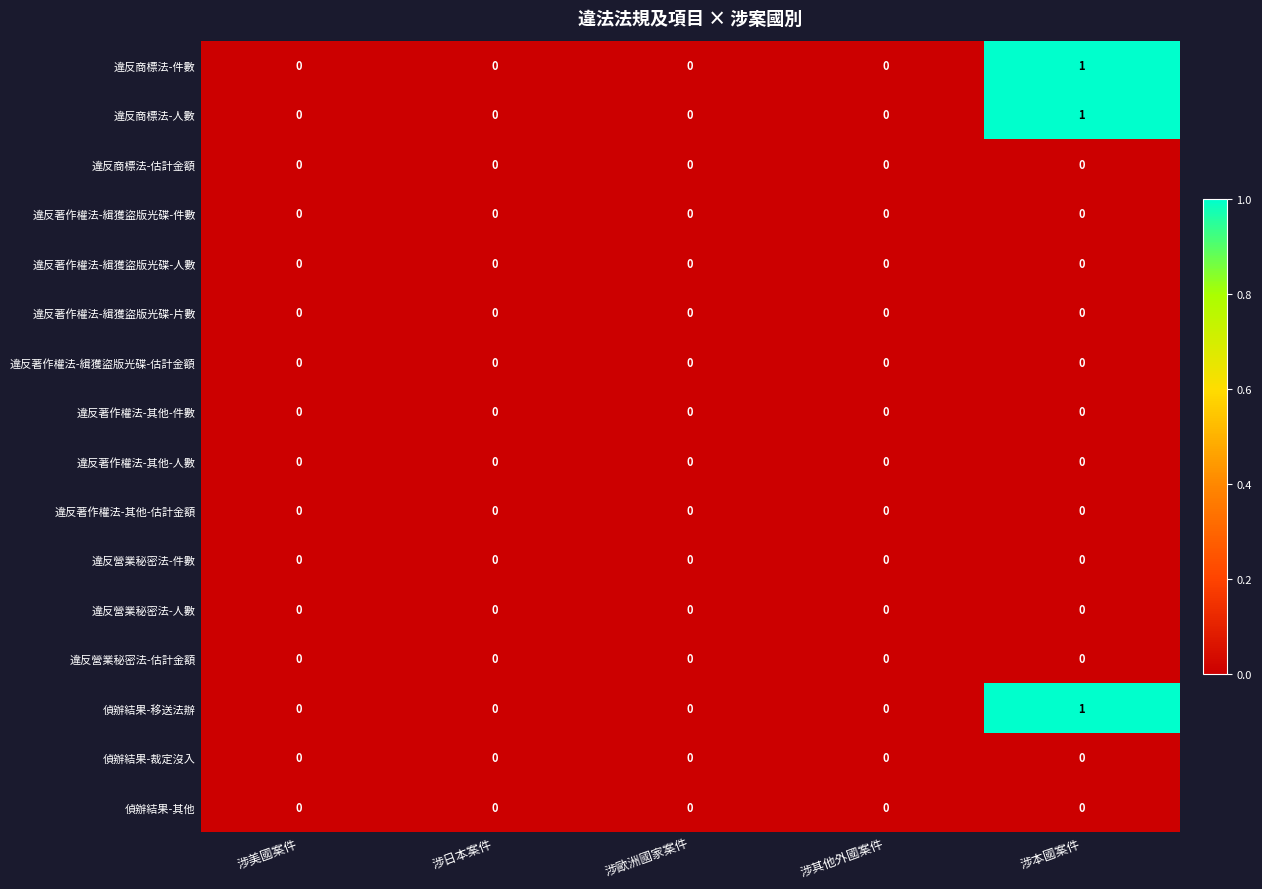

The 違反著作權法-其他-件數 series shows 0 at 涉本國案件. True or false?

True